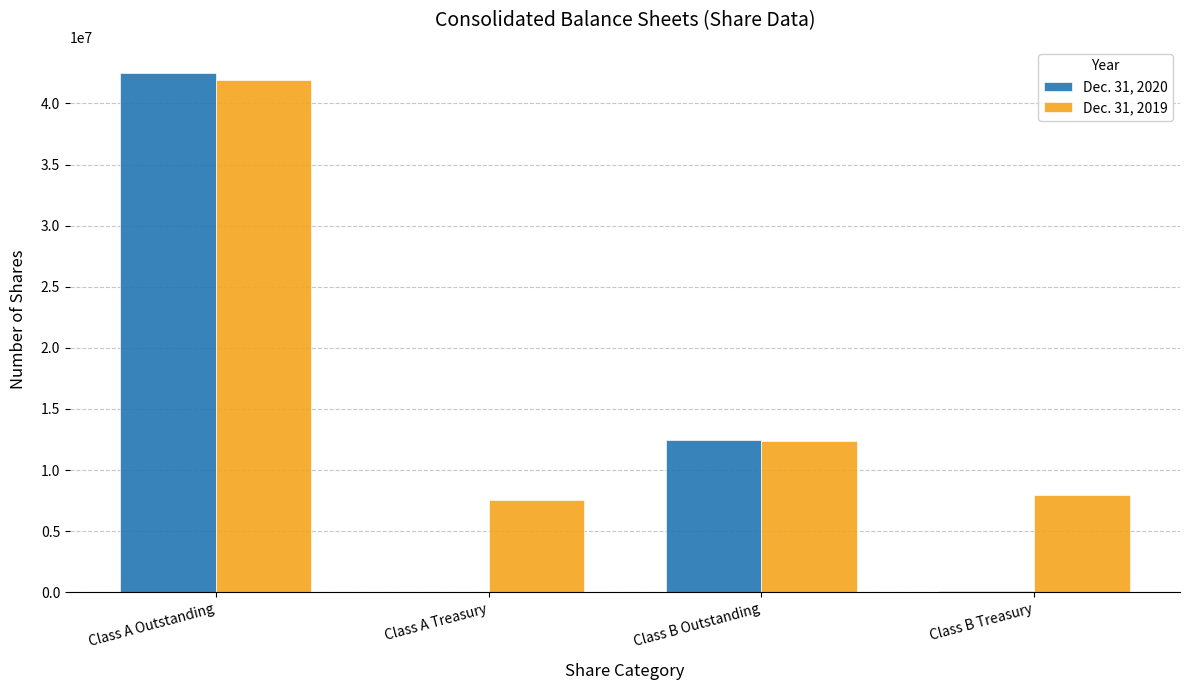

Between Class A Outstanding and Class B Outstanding, which series saw the biggest shift?

Dec. 31, 2020